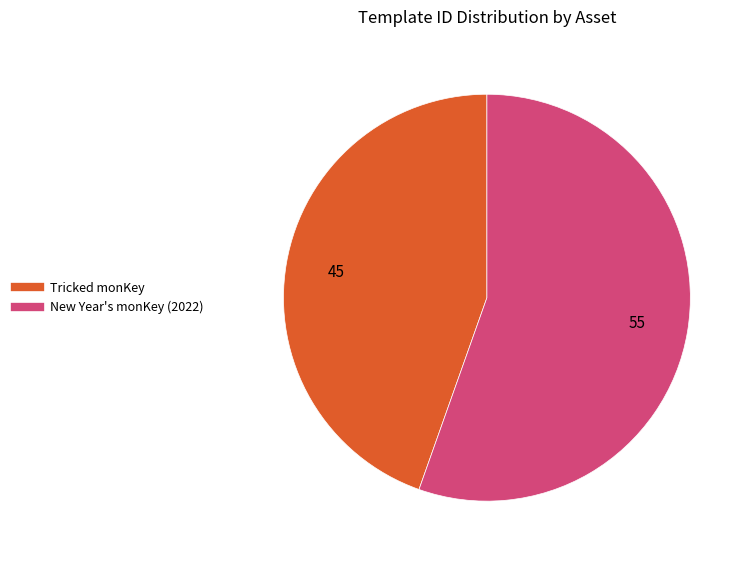

Is it true that Tricked monKey is 45% of the pie?

True